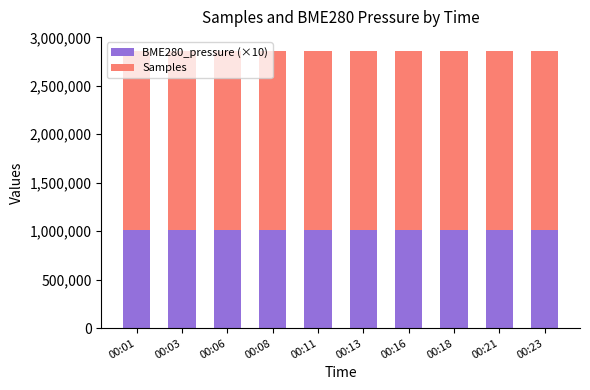

What is the average value of the BME280_pressure (×10) series?

1013676.7